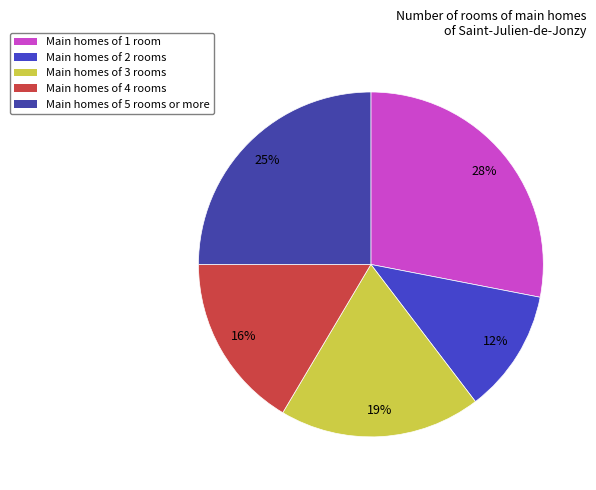

How many segments does this pie chart have?

5